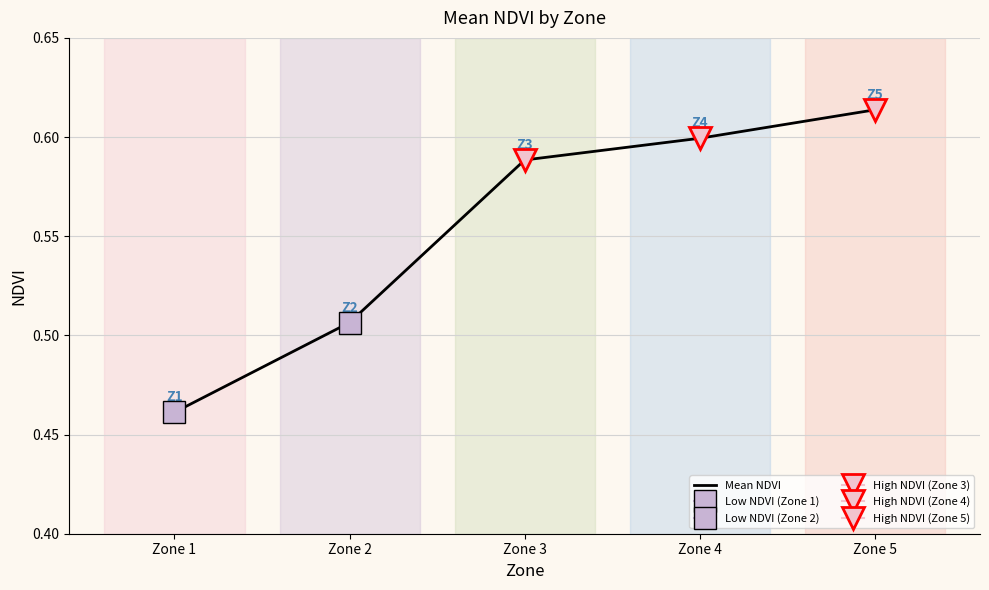

The value at Zone 5 is 0.9. True or false?

False